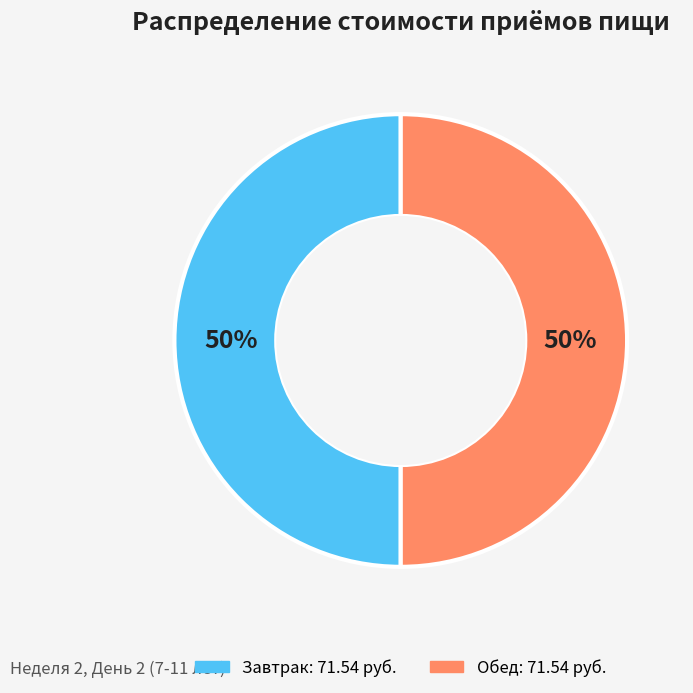

To the nearest percent, what is the average slice percentage?

50%